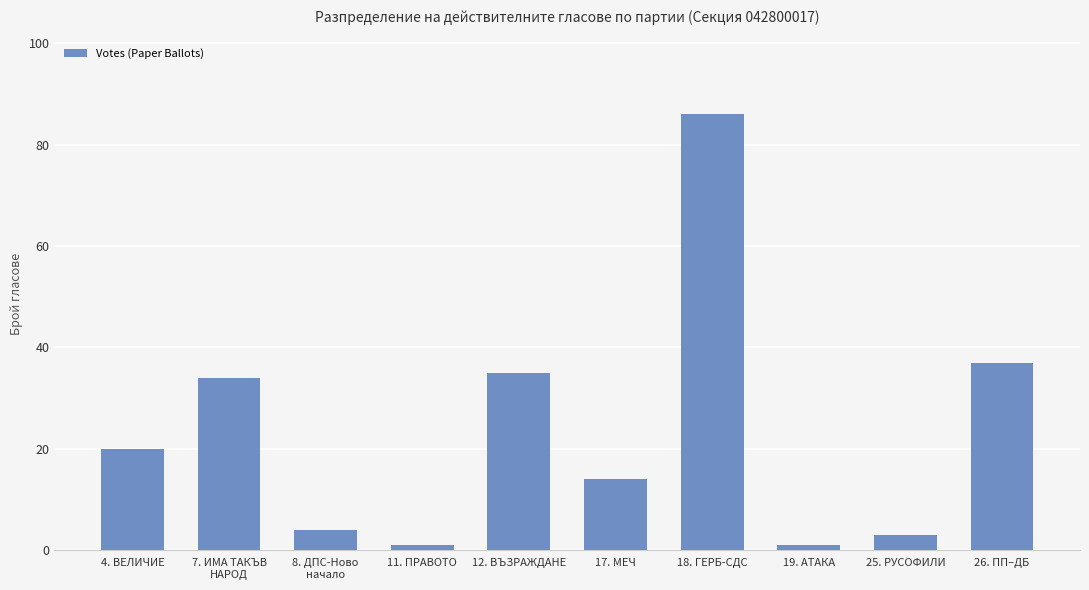

How many categories are shown in the chart?

10